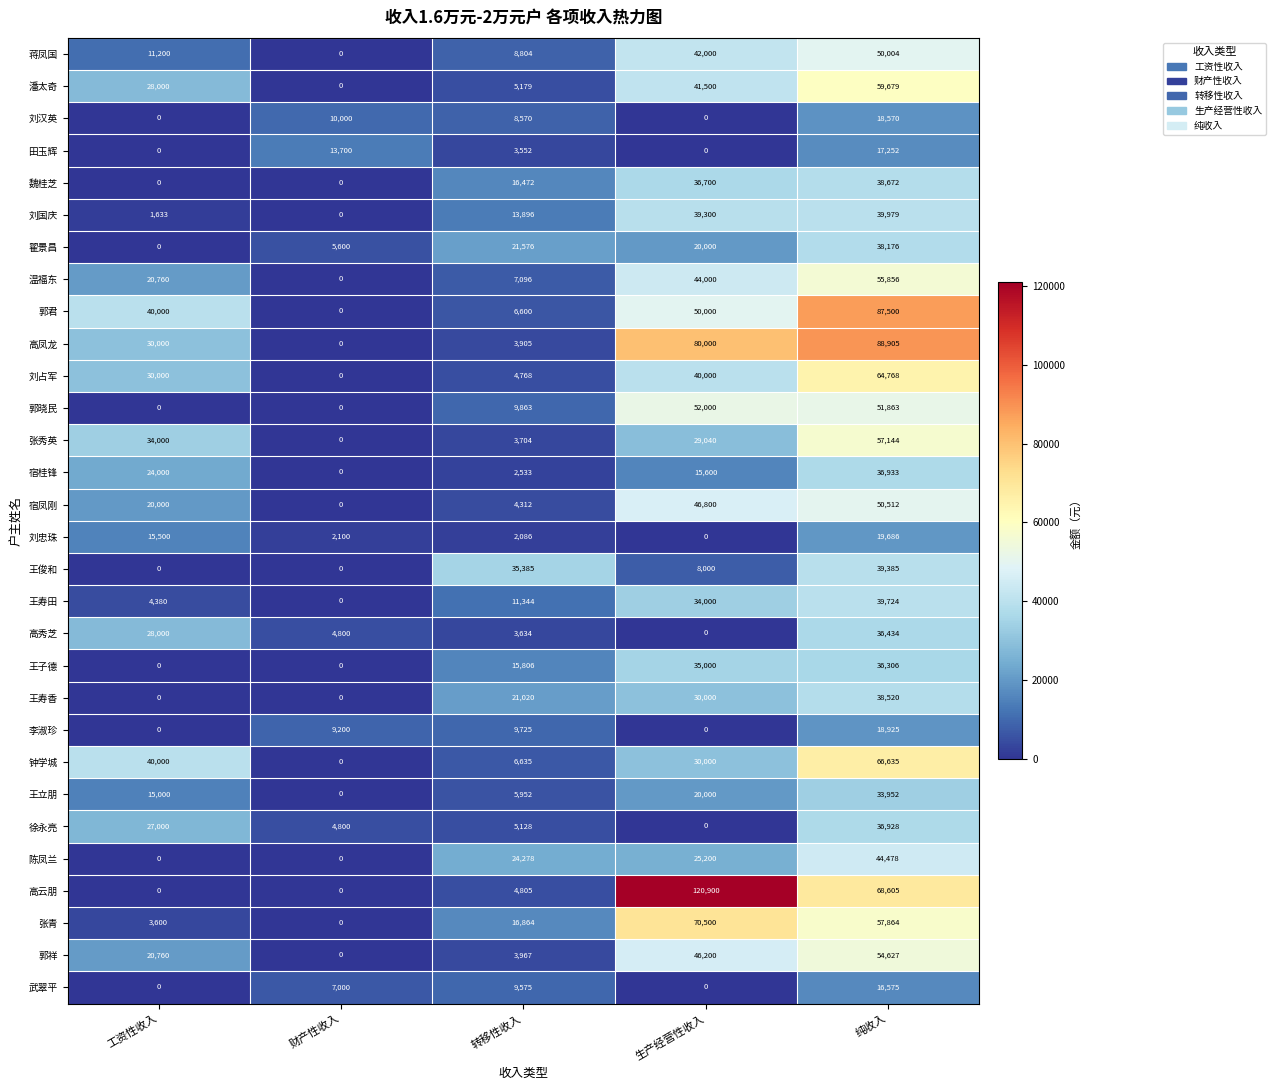

What is the total value across all series at 纯收入?

1364457